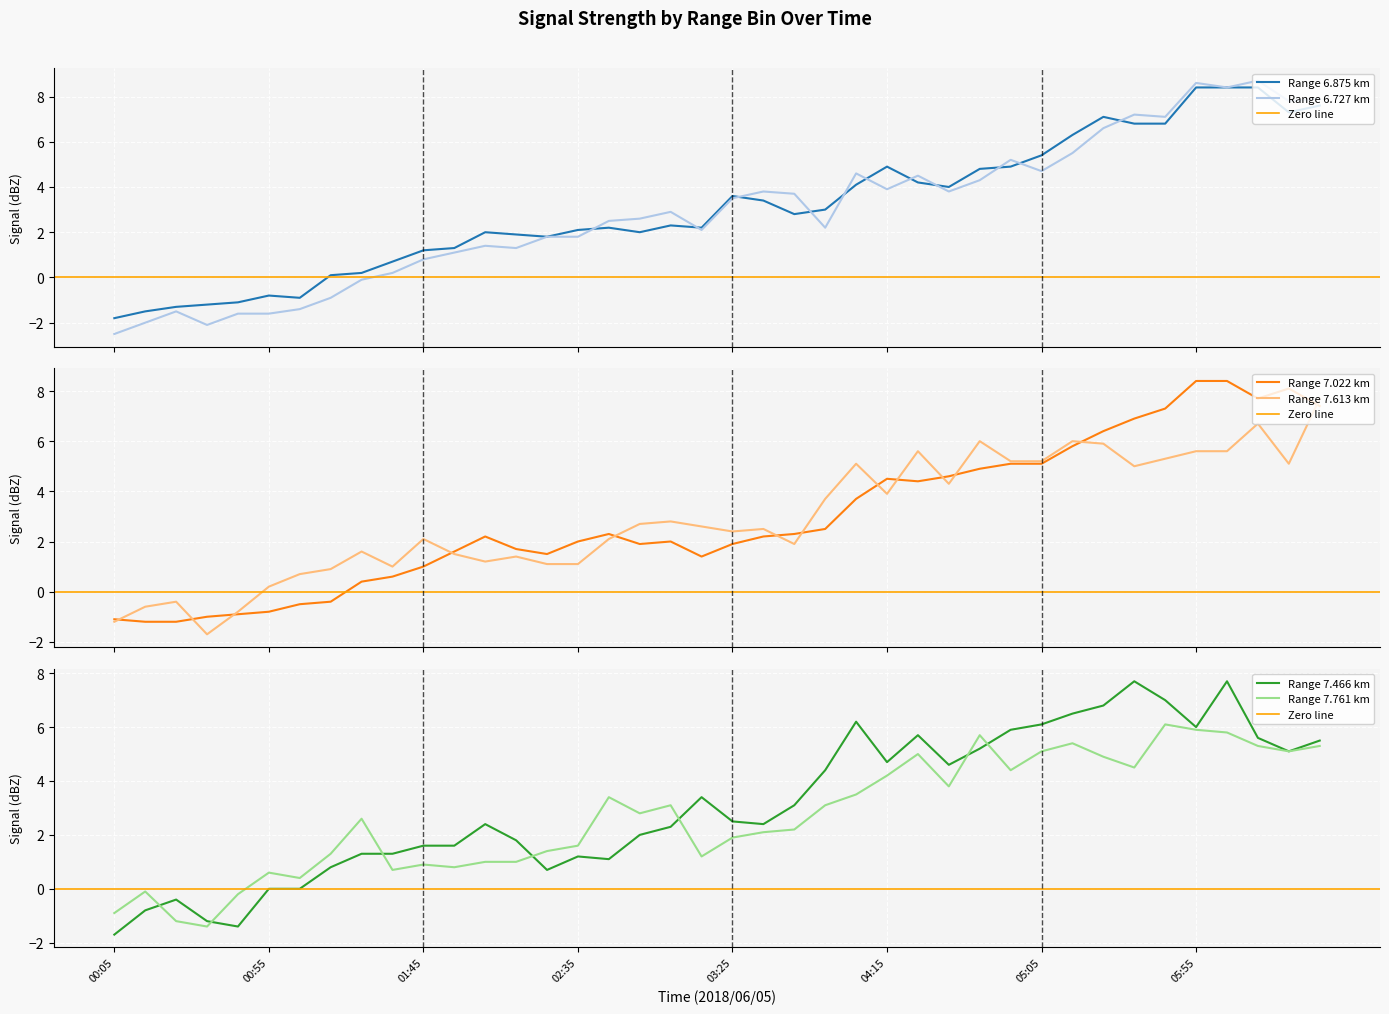

Which series has the widest spread of values?

6.727